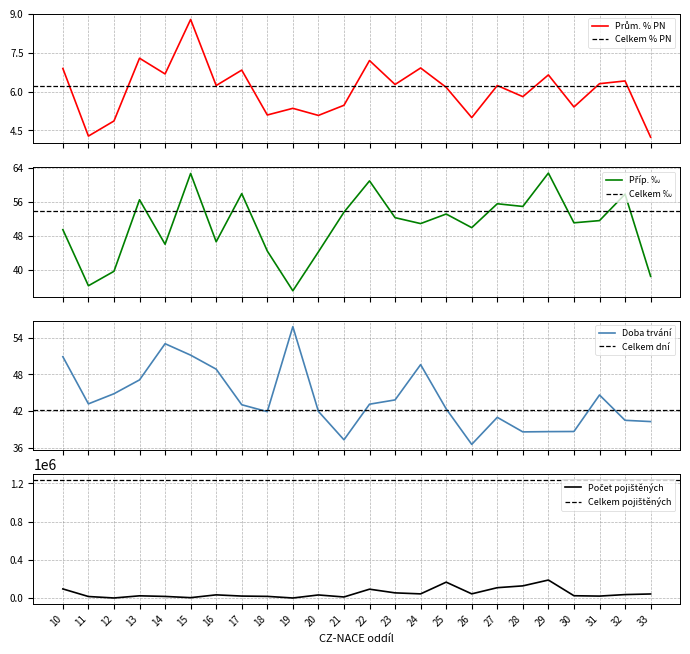

True or false: Průměrný počet pojištěných and Nově hlášené případy (‰) intersect in this chart.

False